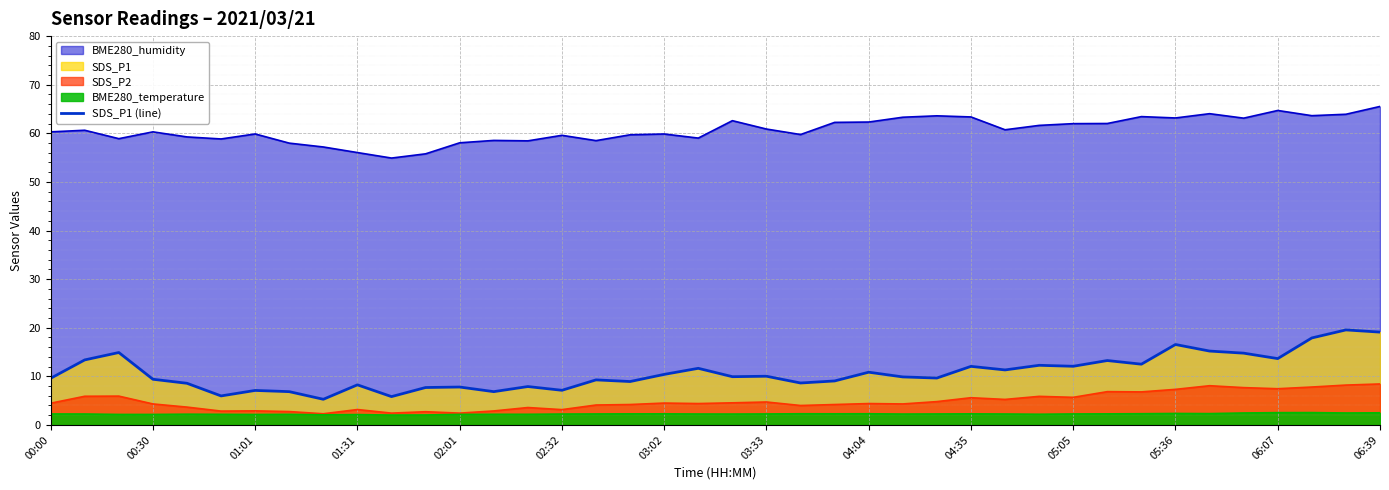

How many lines are shown in the chart?

1